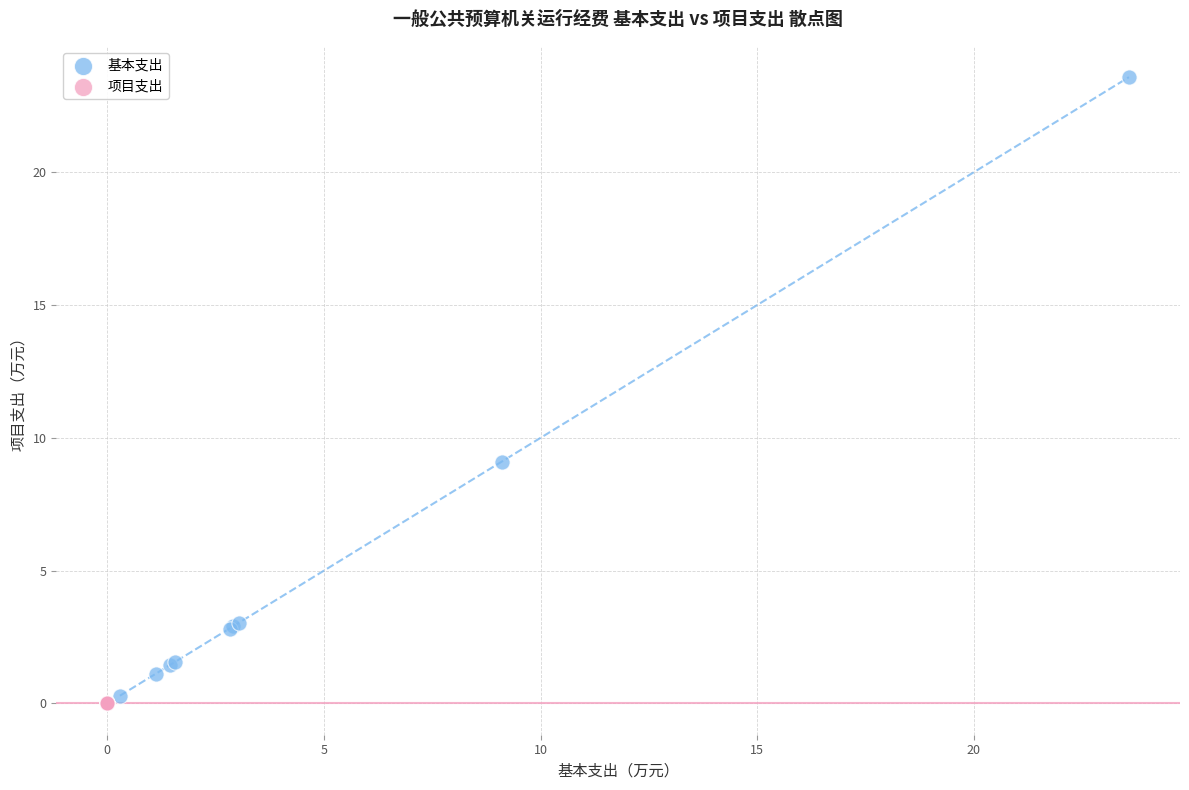

What are all the series names shown in the legend?

基本支出, 项目支出